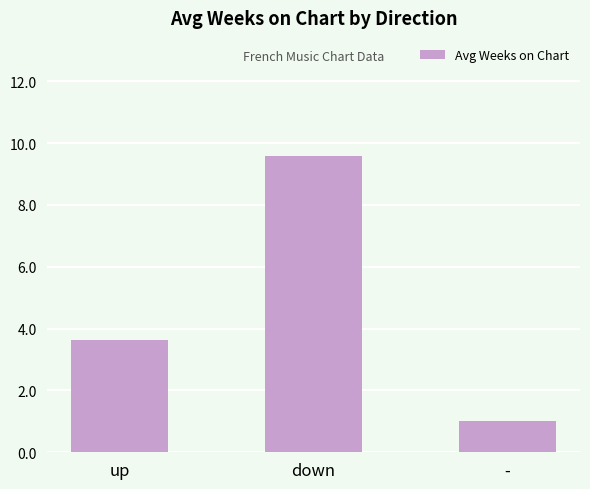

What is the ratio of the value at down to the value at -?

9.6